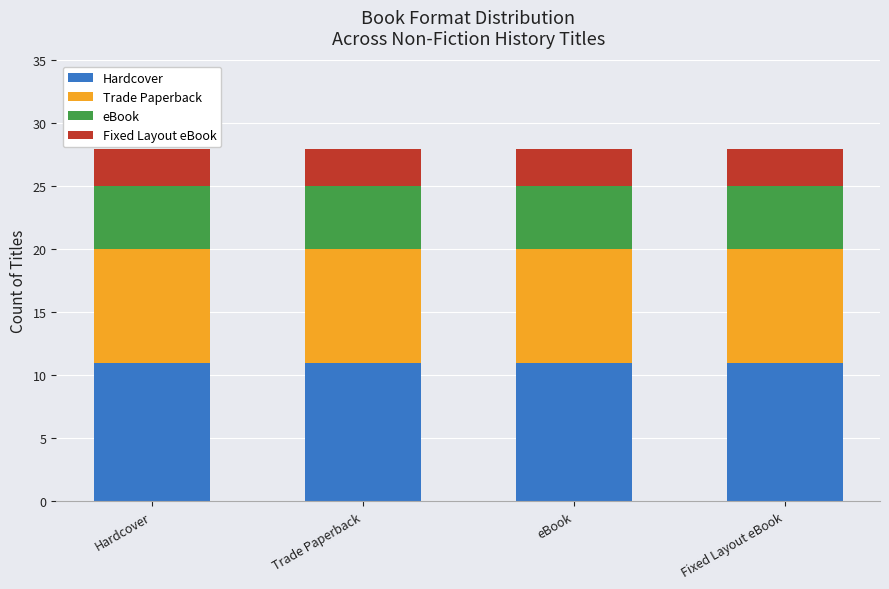

What are all the series names shown in the legend?

Hardcover, Trade Paperback, eBook, Fixed Layout eBook